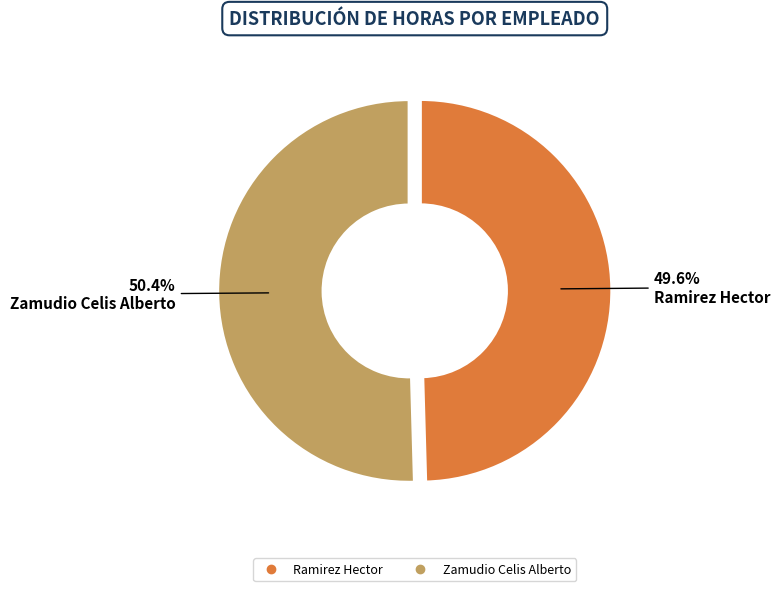

The Zamudio Celis Alberto slice represents 50% of the pie. True or false?

True